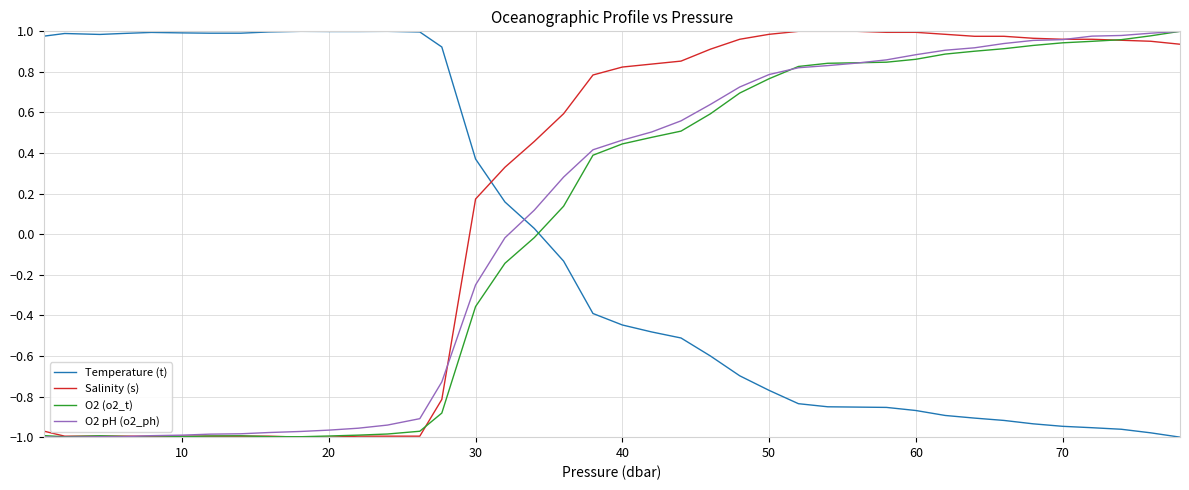

After their last crossing, which series has the higher values: Temperature (t) or O2 (o2_t)?

O2 (o2_t)